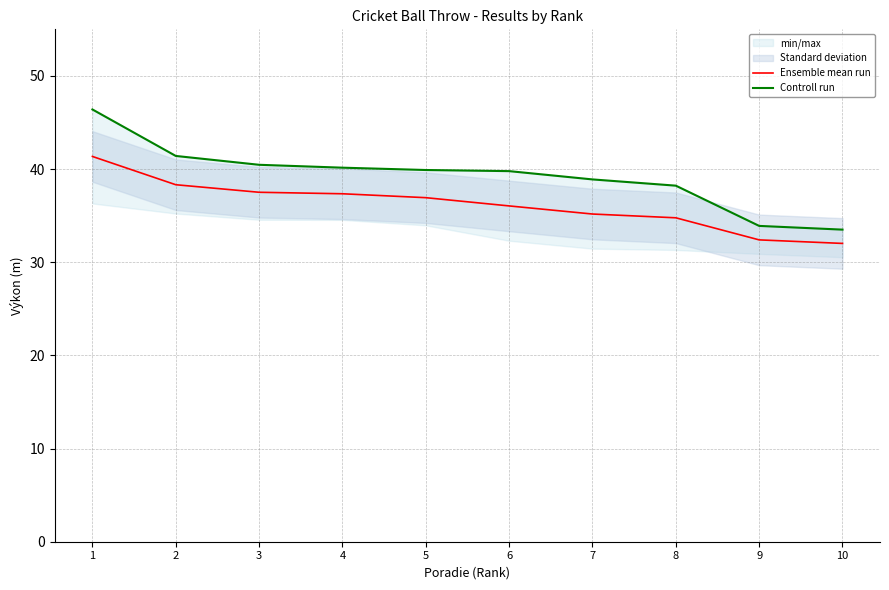

At how many categories does at least one series exceed 41?

2